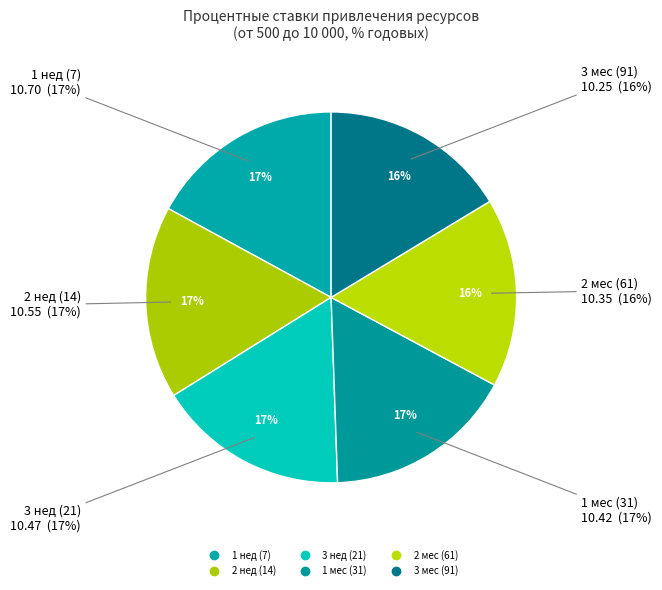

What is the largest slice in the pie chart?

1 нед (7)